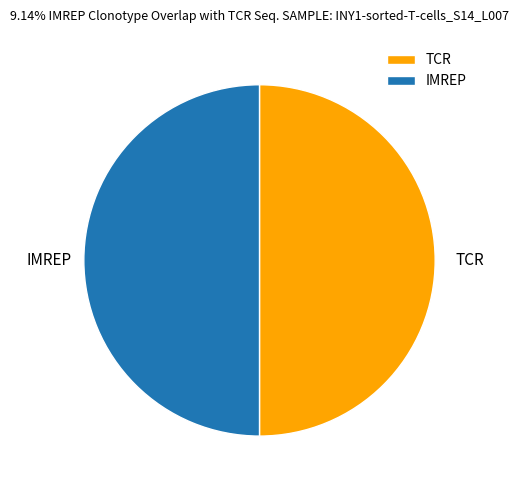

How many segments does this pie chart have?

2